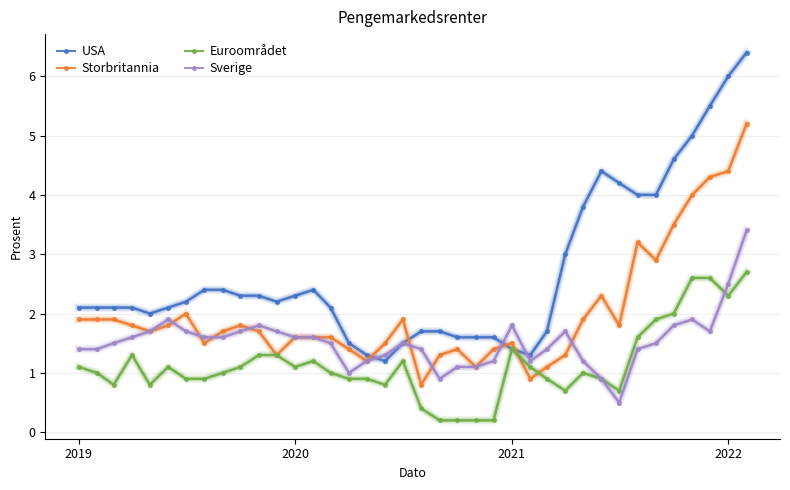

Reading left to right, list all the values displayed in this chart.

USA: 2.1	2.1	2.1	2.1	2.0	2.1	2.2	2.4	2.4	2.3	2.3	2.2	2.3	2.4	2.1	1.5	1.3	1.2	1.5	1.7	1.7	1.6	1.6	1.6	1.4	1.3	1.7	3.0	3.8	4.4	4.2	4.0	4.0	4.6	5.0	5.5	6.0	6.4
Storbritannia: 1.9	1.9	1.9	1.8	1.7	1.8	2.0	1.5	1.7	1.8	1.7	1.3	1.6	1.6	1.6	1.4	1.2	1.5	1.9	0.8	1.3	1.4	1.1	1.4	1.5	0.9	1.1	1.3	1.9	2.3	1.8	3.2	2.9	3.5	4.0	4.3	4.4	5.2
Euroområdet: 1.1	1.0	0.8	1.3	0.8	1.1	0.9	0.9	1.0	1.1	1.3	1.3	1.1	1.2	1.0	0.9	0.9	0.8	1.2	0.4	0.2	0.2	0.2	0.2	1.4	1.1	0.9	0.7	1.0	0.9	0.7	1.6	1.9	2.0	2.6	2.6	2.3	2.7
Sverige: 1.4	1.4	1.5	1.6	1.7	1.9	1.7	1.6	1.6	1.7	1.8	1.7	1.6	1.6	1.5	1.0	1.2	1.3	1.5	1.4	0.9	1.1	1.1	1.2	1.8	1.2	1.4	1.7	1.2	0.9	0.5	1.4	1.5	1.8	1.9	1.7	2.5	3.4